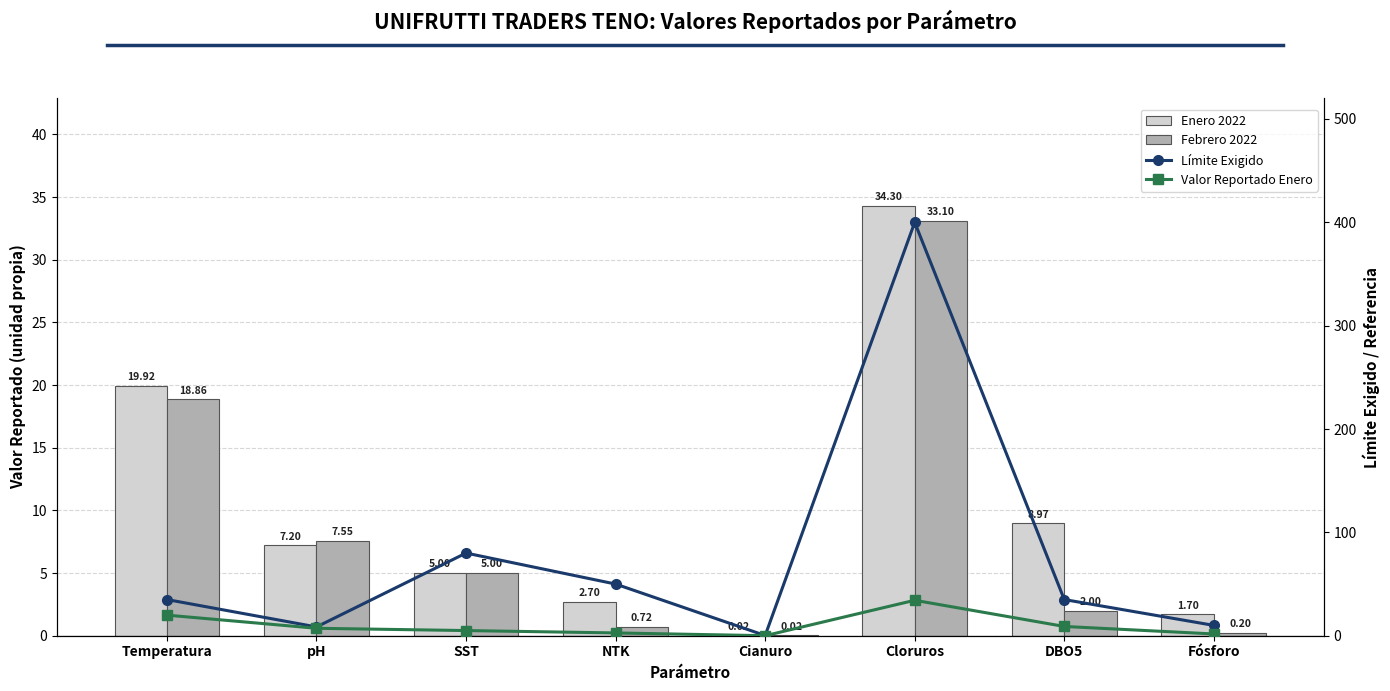

The Límite Exigido series shows 80.0 at SST. True or false?

True